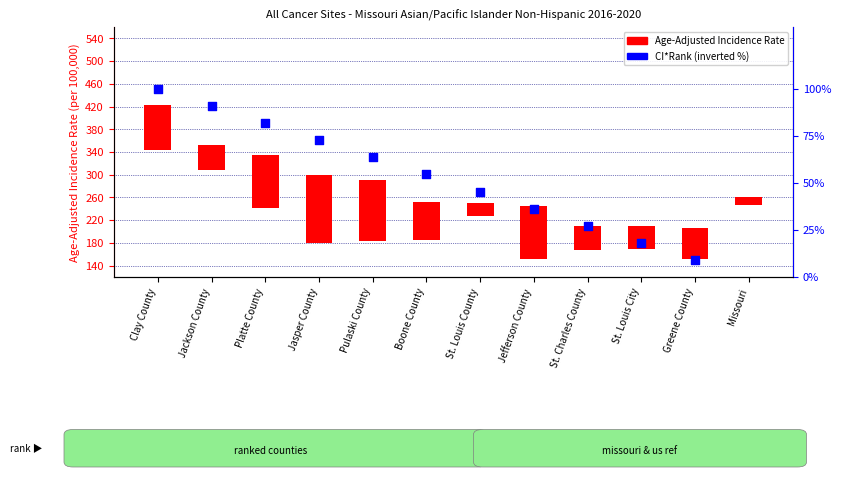

Is the value of Age-Adjusted Incidence Rate at Clay County greater than the value of CI*Rank percentile at Boone County?

Yes